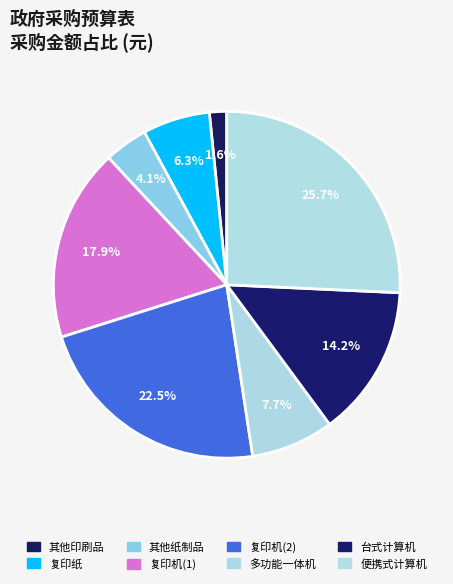

How much of the chart is everything except 复印机(2)?

77.5%